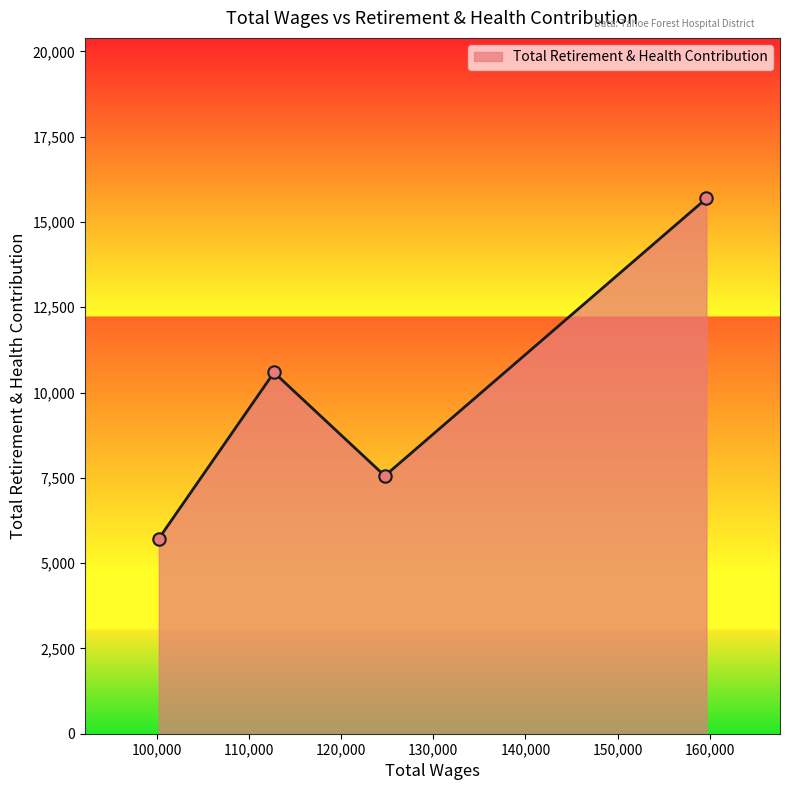

What is the smallest value displayed?

5720